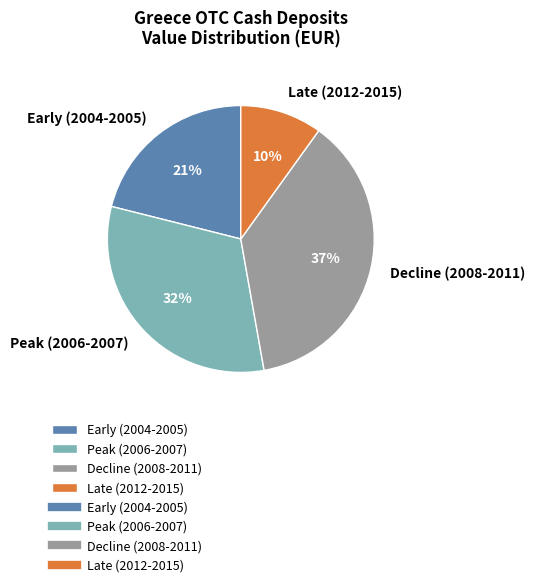

Is there a majority slice in this chart?

No